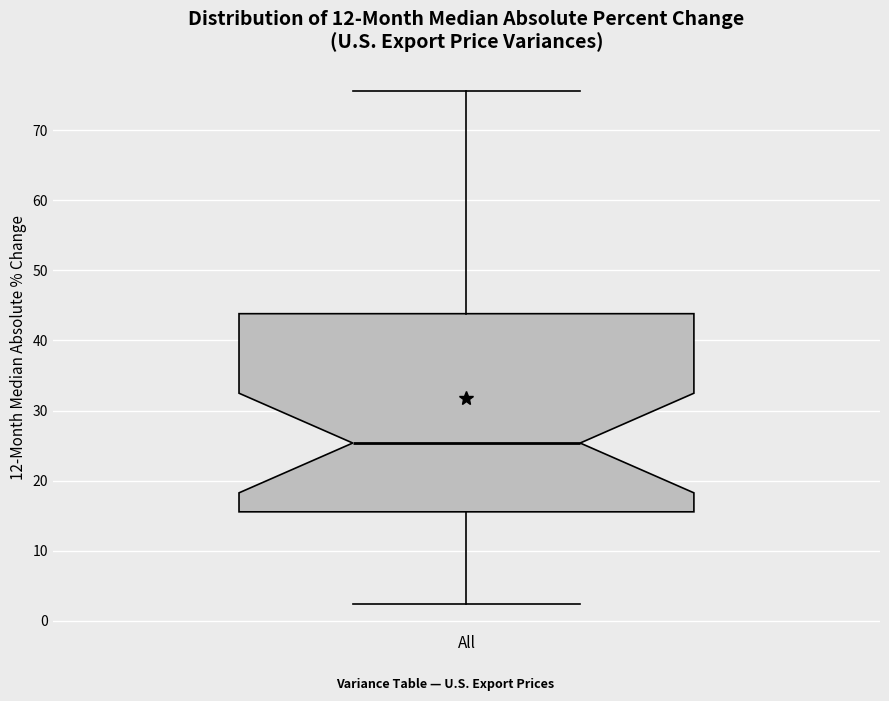

Where is the upper edge of the box for All on the y-axis? The values are not printed on the chart, so give them approximately, as read against the axis.

44